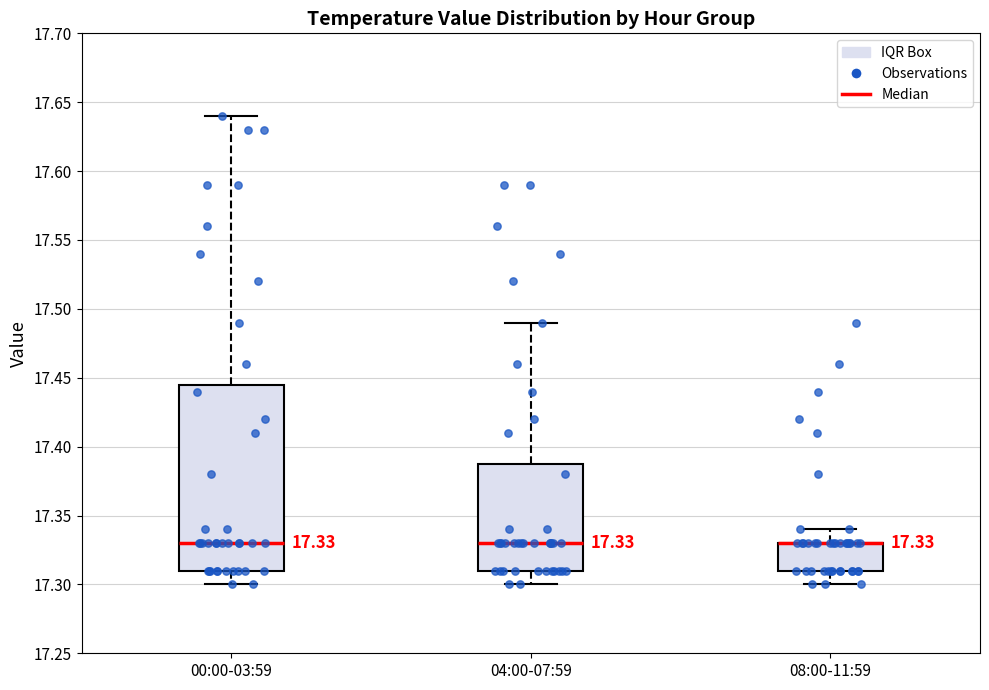

Comparing the boxes themselves (not the whiskers), which one is the tallest?

00:00-03:59